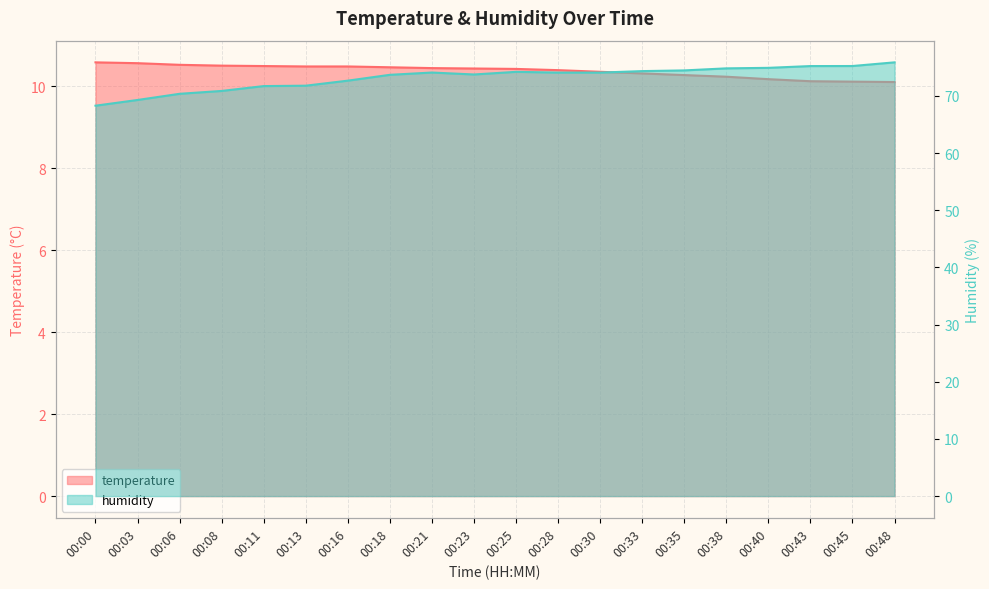

Is the value of temperature at 00:33 greater than the value of humidity at 00:30?

No